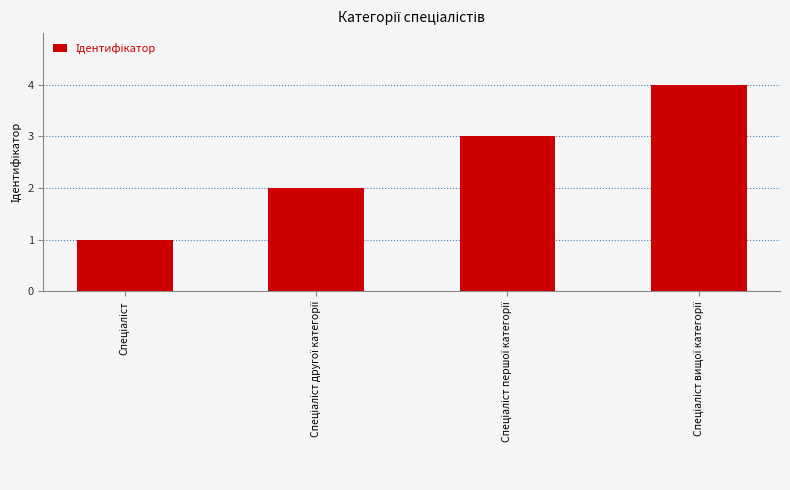

What is the greatest value displayed?

4